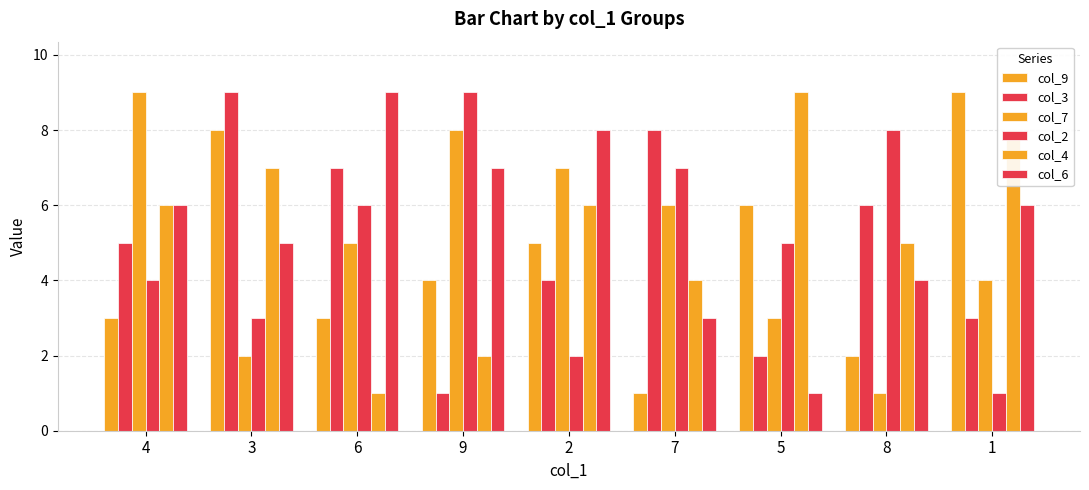

What is the value of the col_7 bar at the 3rd from the left?

5